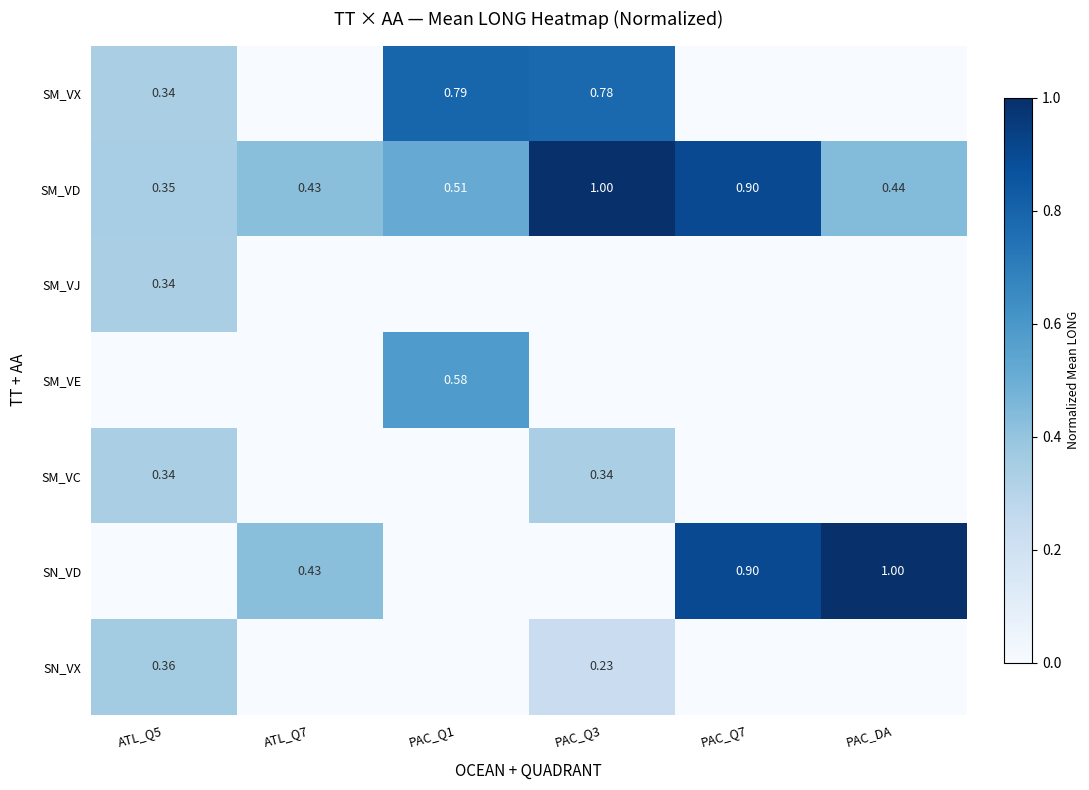

List the series in order of their peak value, highest first.

SN_VD, SM_VD, SM_VX, SM_VE, SN_VX, SM_VJ, SM_VC